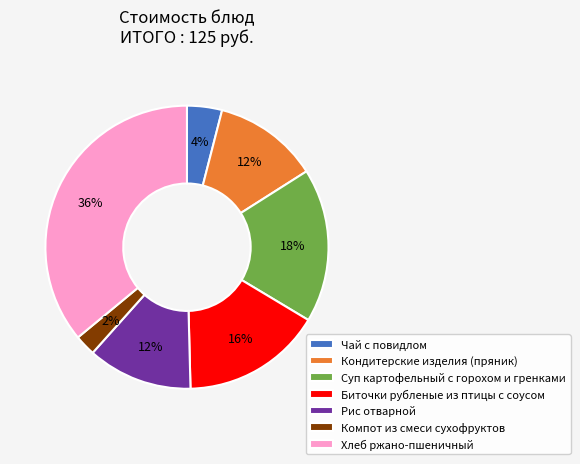

Count the number of slices in the pie.

7